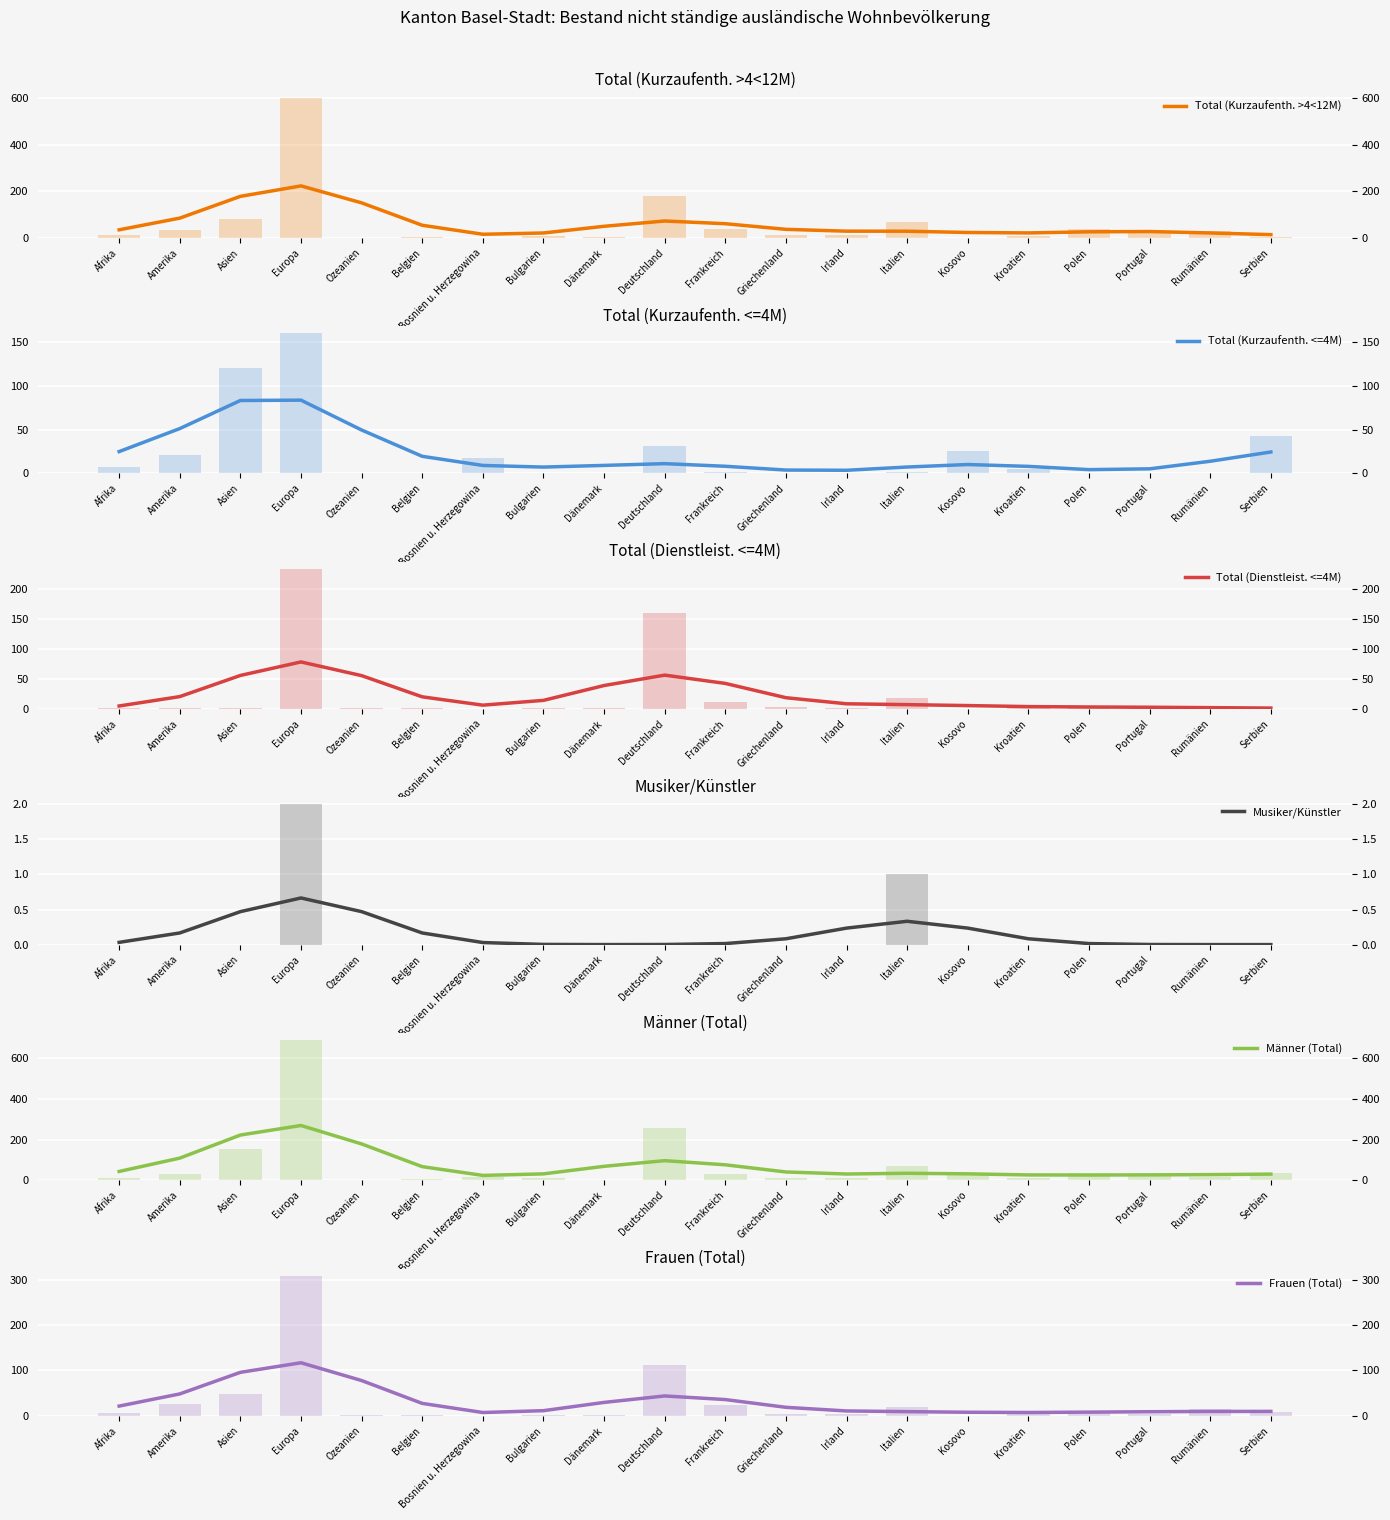

Is it true that Musiker/Künstler equals -0.2 at Serbien?

False